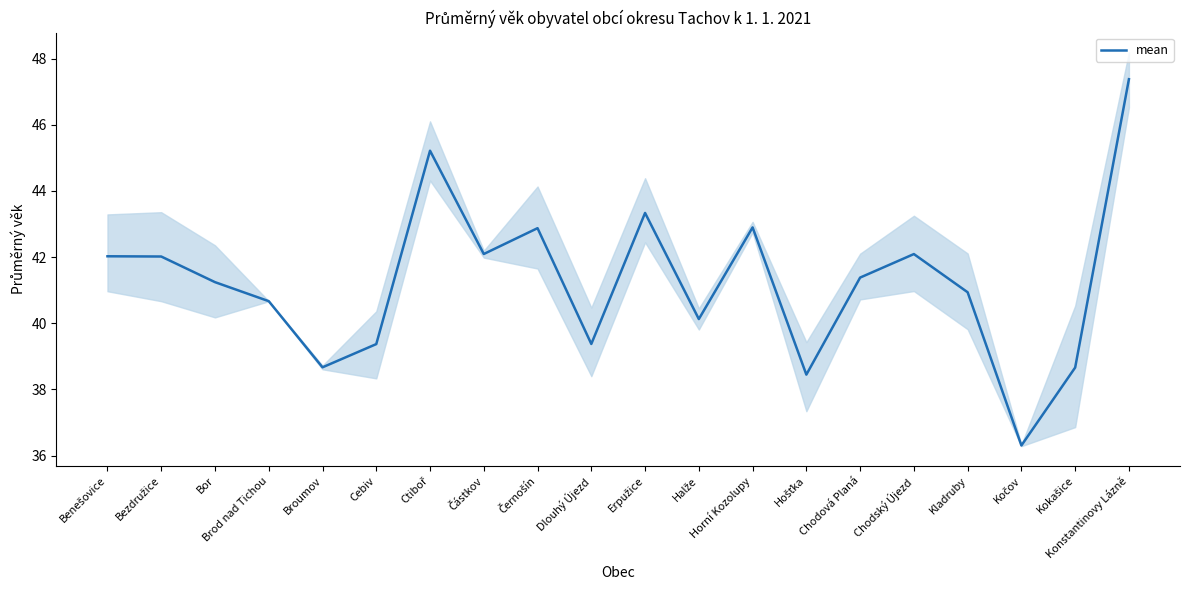

At which label does the data first exceed 41?

Benešovice